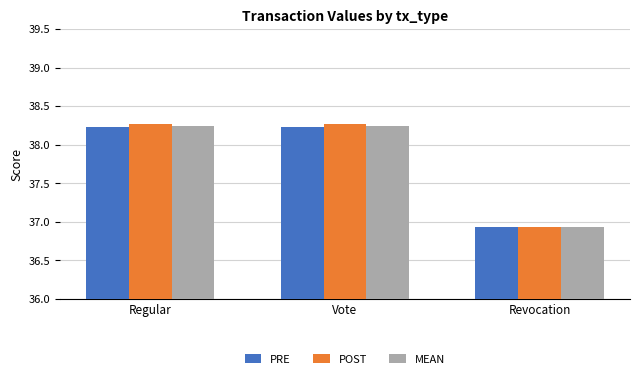

What is the greatest value displayed?

38.3